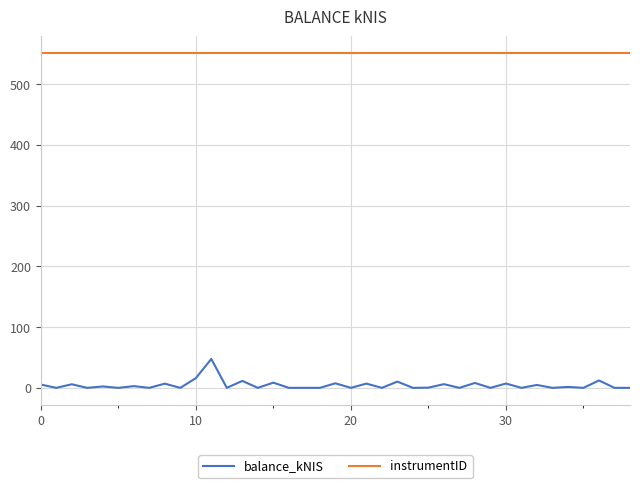

True or false: instrumentID and balance_kNIS intersect in this chart.

False